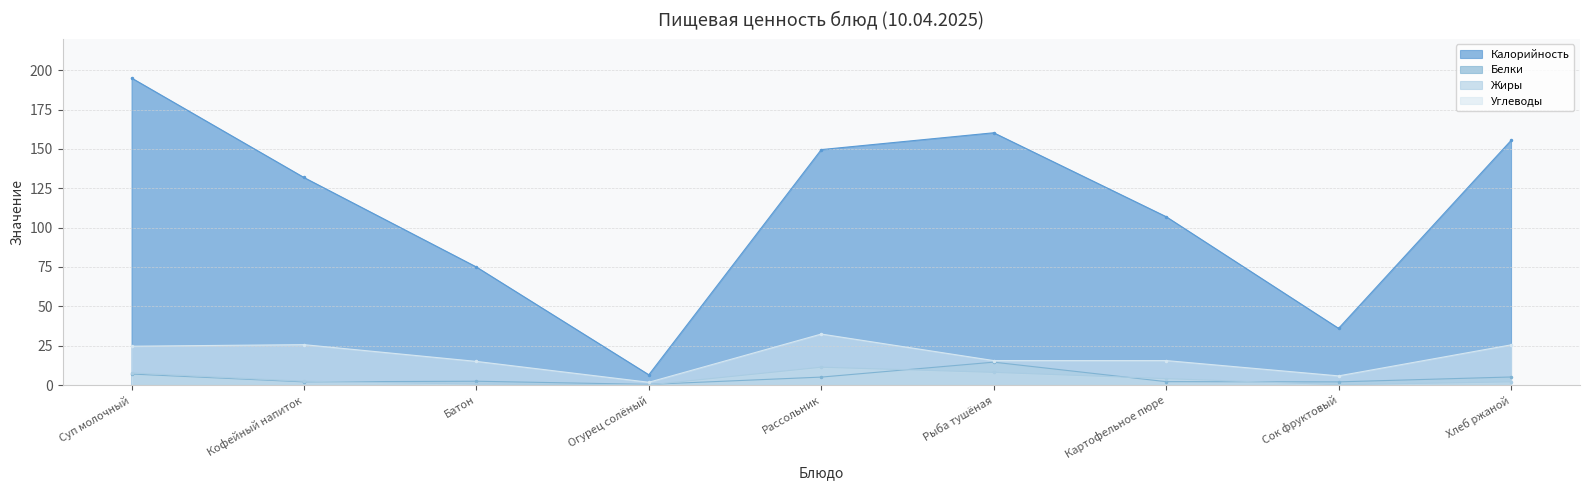

What is the label of the 4th point from the right?

Рыба тушёная